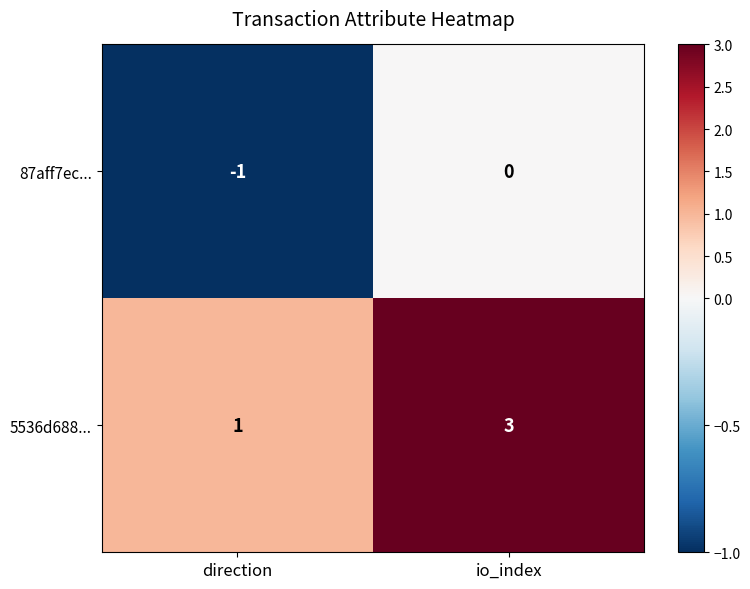

The 5536d688... series shows 2 at io_index. True or false?

False